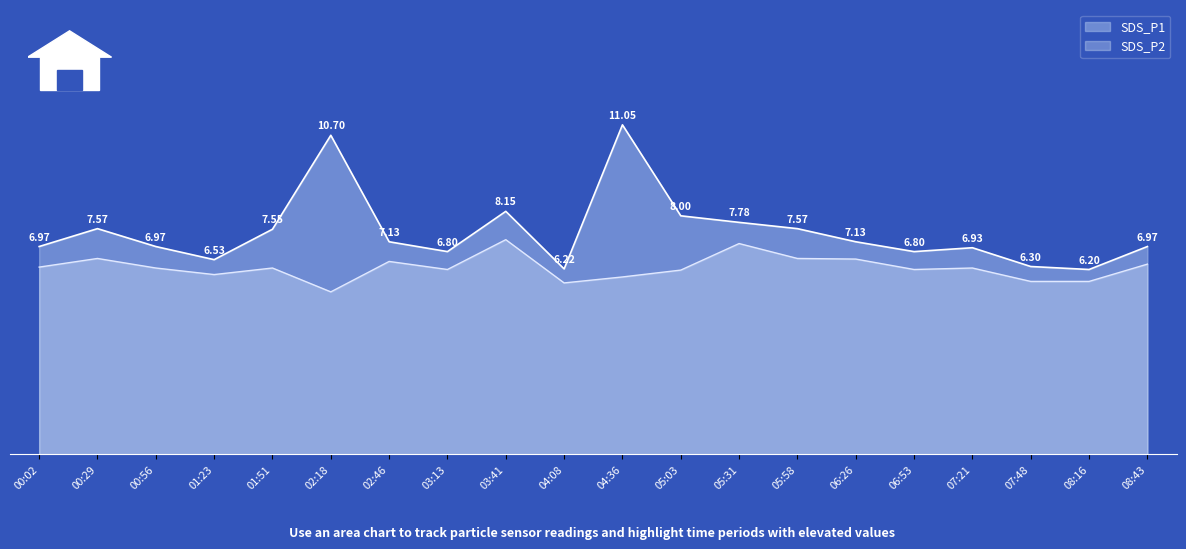

At which label does SDS_P1 reach its peak?

04:36